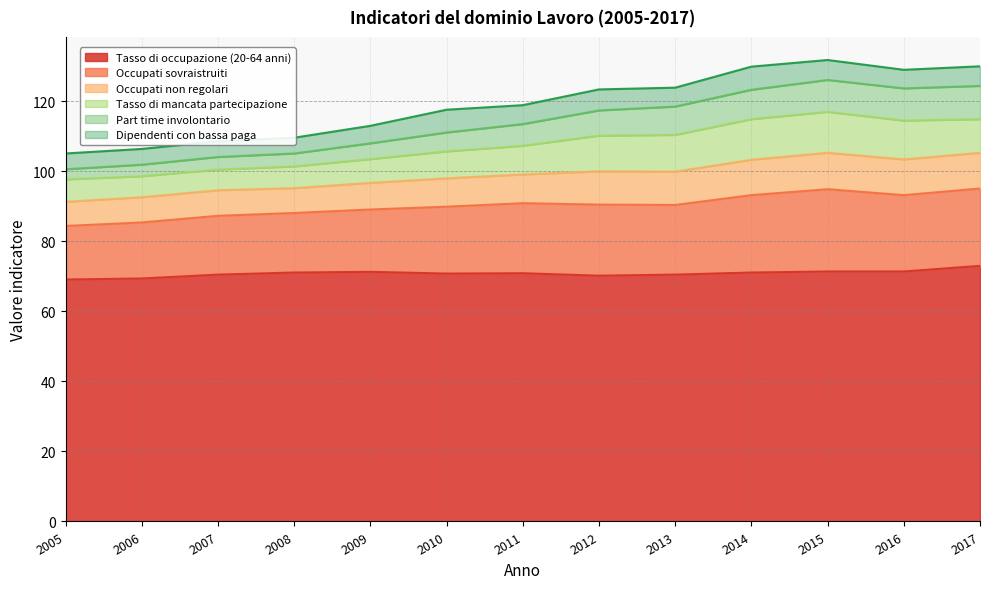

Where is the first local maximum for Occupati sovraistruiti?

2015